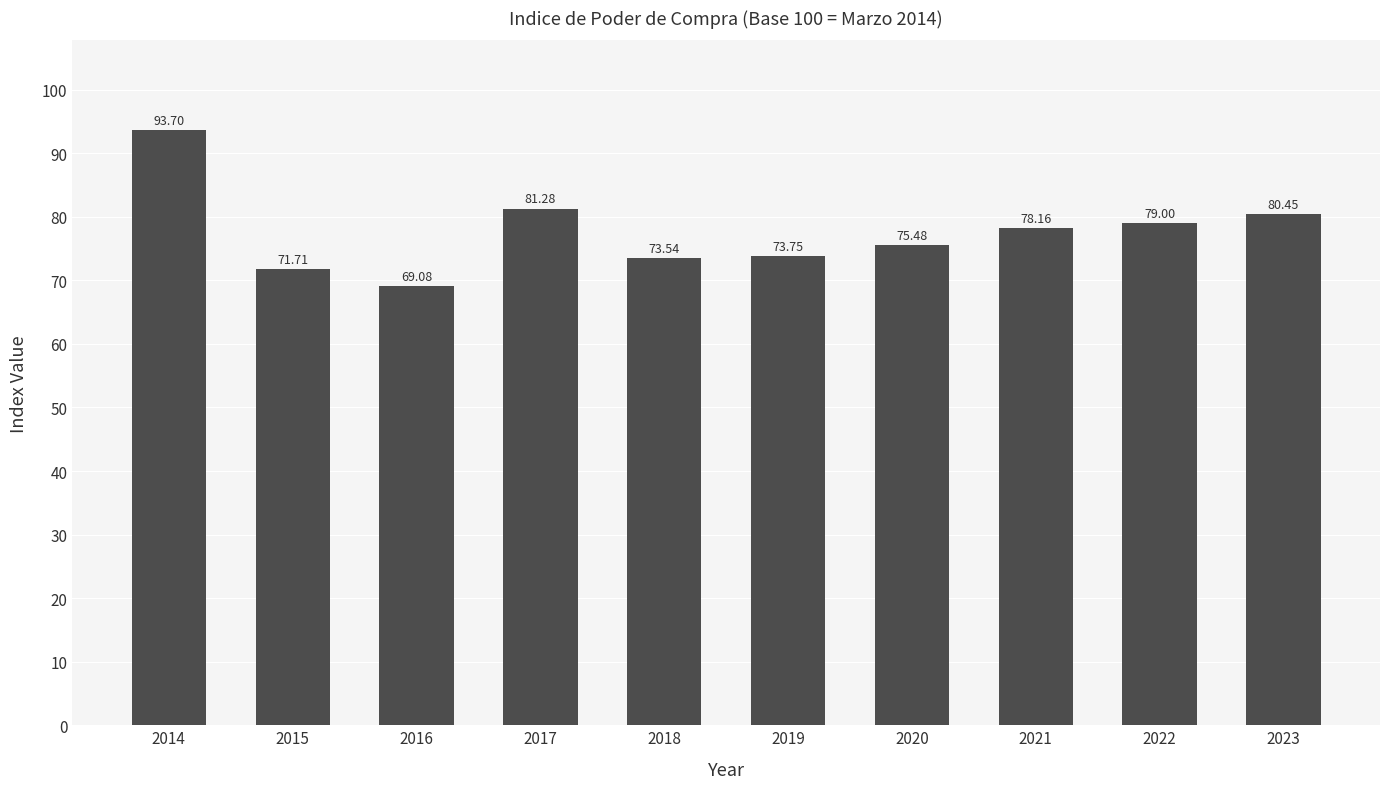

Between 2014 and 2018, which is larger?

2014